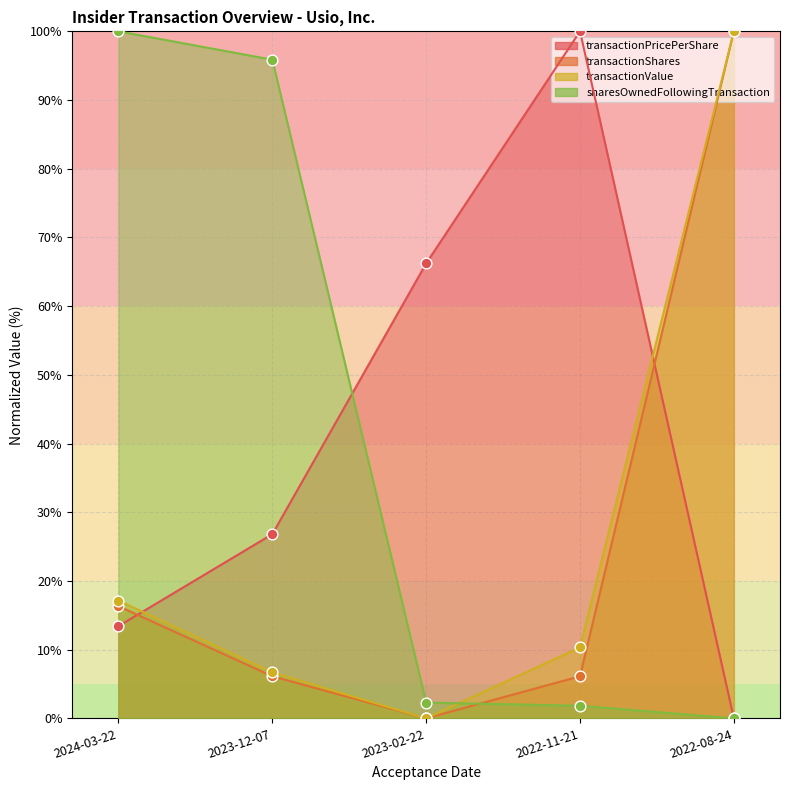

What are all the series names shown in the legend?

transactionPricePerShare, transactionShares, transactionValue, sharesOwnedFollowingTransaction